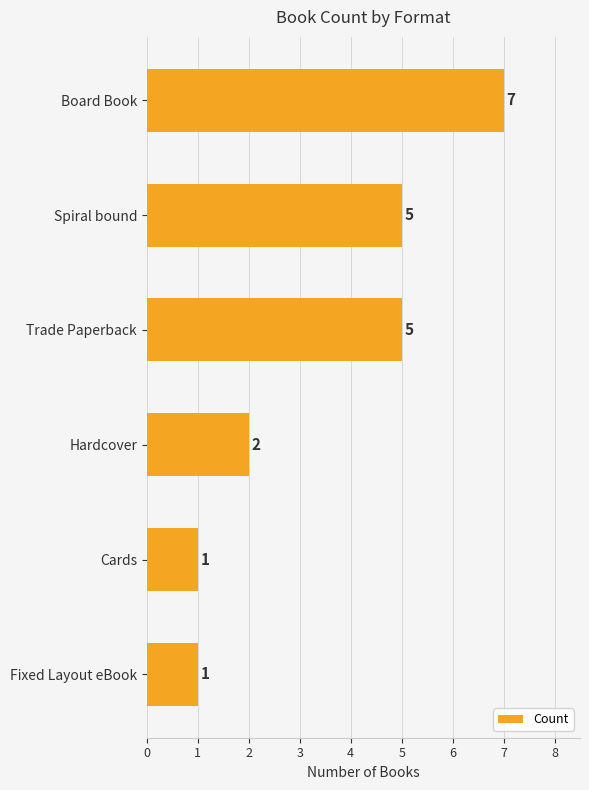

What is the change in value from Spiral bound to Cards?

-4